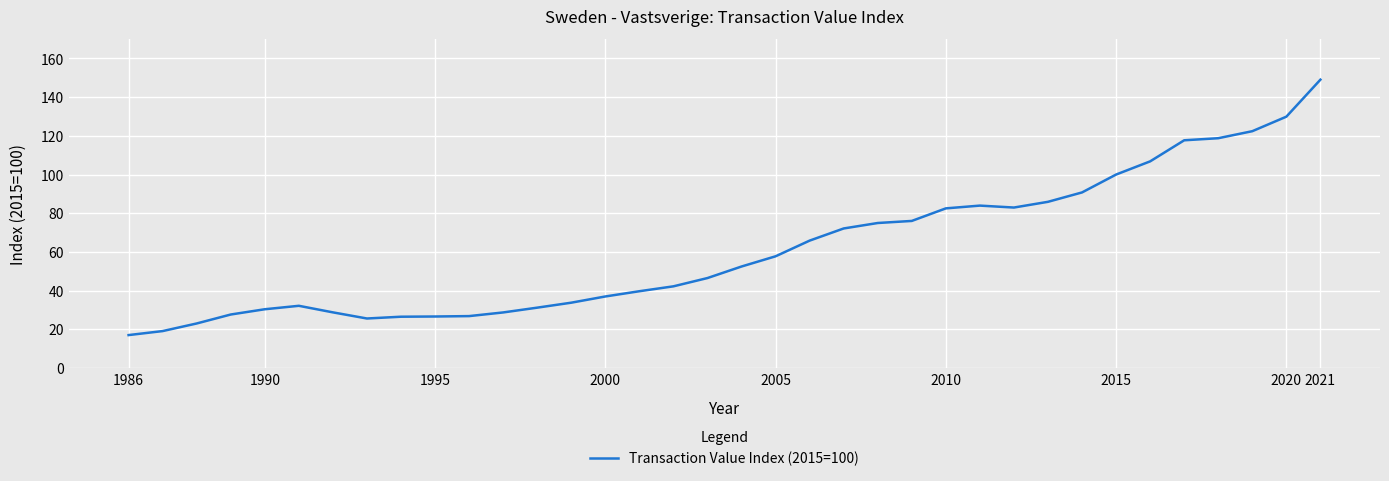

What is the difference between the maximum and minimum values?

132.0